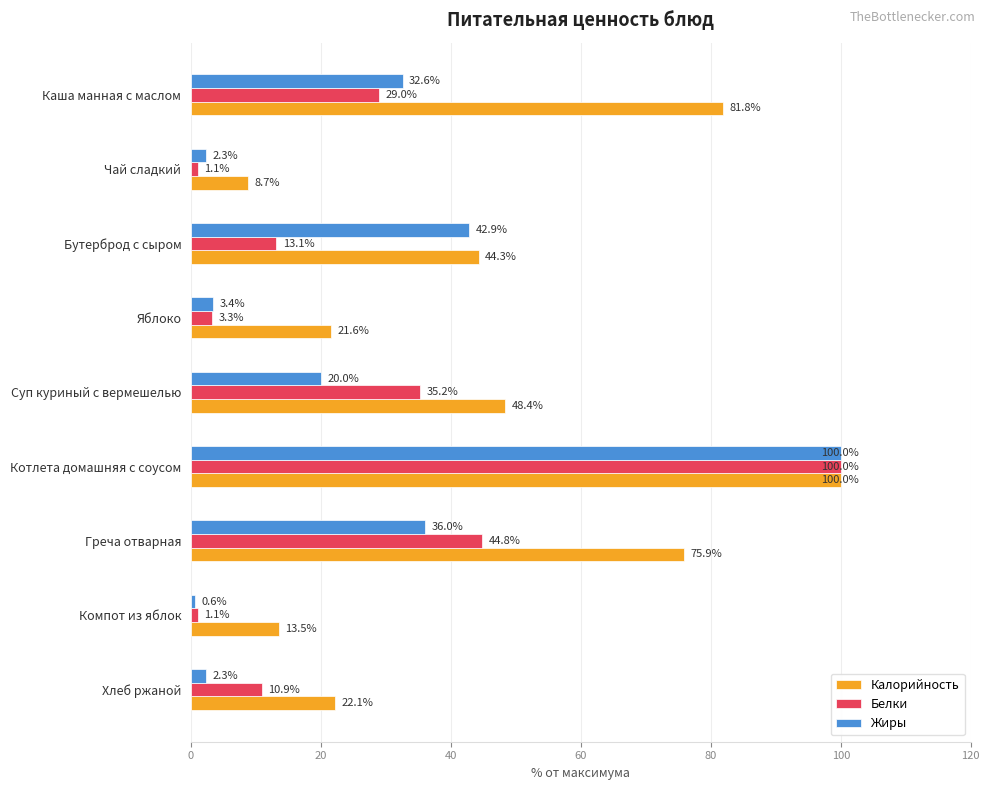

What is the spread (max minus min) of values at Яблоко?

18.3